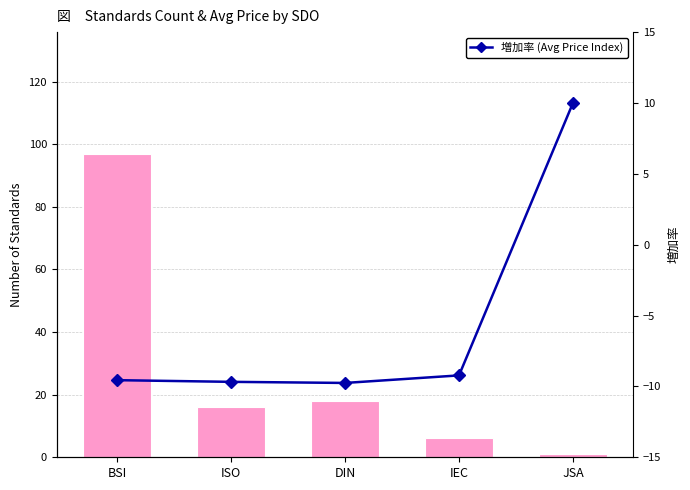

What is the label of the 3rd bar from the left?

DIN